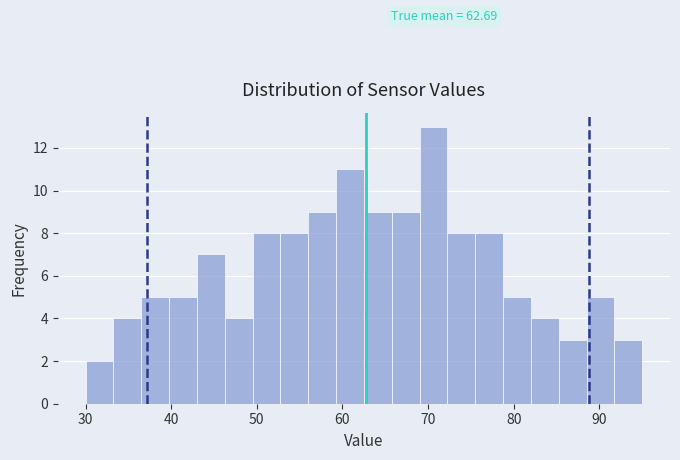

Read against the x-axis, roughly where is the centre of the tallest bar?

71